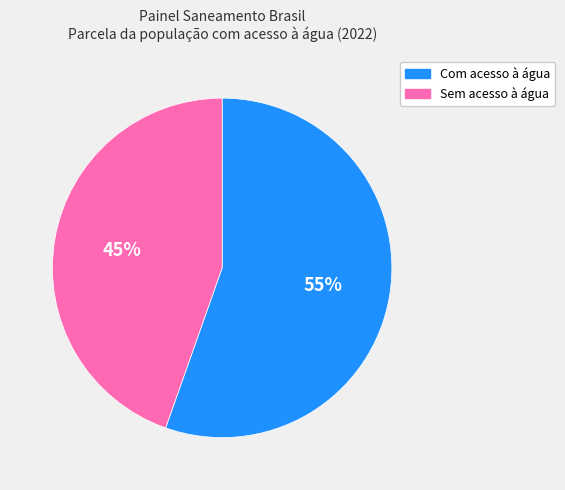

Approximately how many times larger is the value at Sem acesso à água compared to Com acesso à água?

0.8